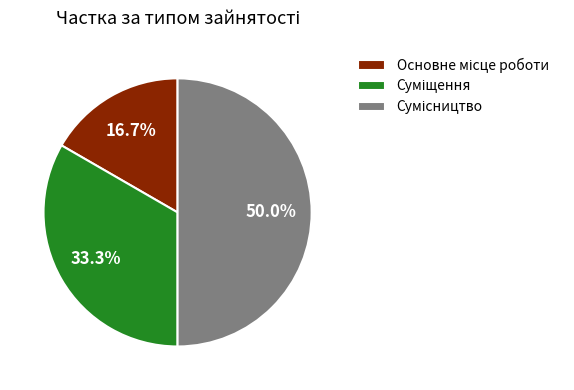

Does Основне місце роботи account for over 50% of the chart?

No